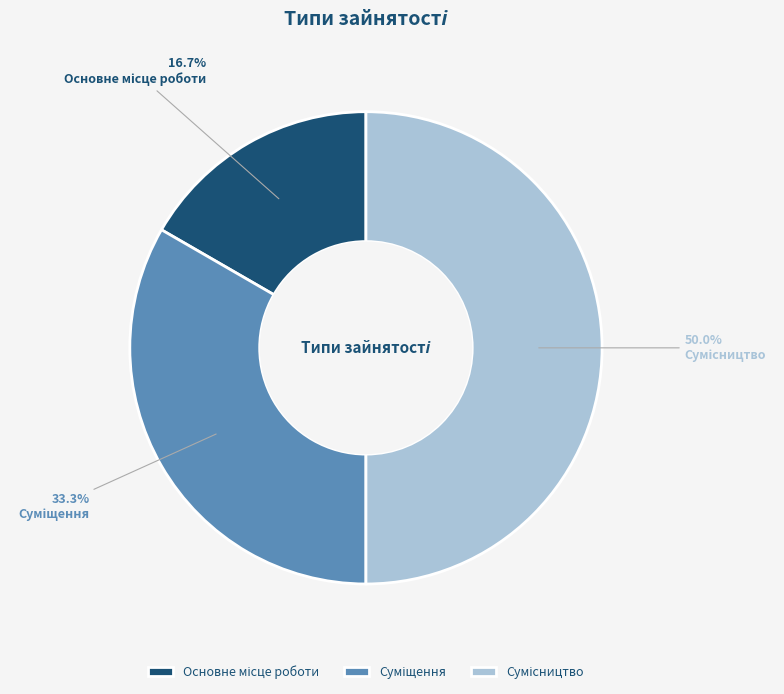

Rank the categories by value from lowest to highest.

Основне місце роботи, Суміщення, Сумісництво